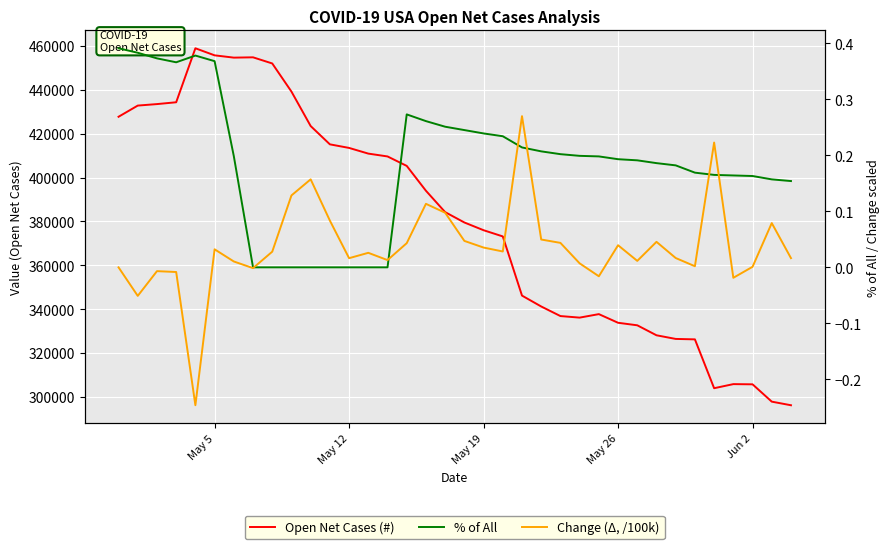

Reading right to left, what are all the values shown in this chart?

Open Net Cases (#): 296183.0	297824.0	305724.0	305817.0	303951.0	326228.0	326426.0	328088.0	332639.0	333791.0	337736.0	336142.0	336852.0	341216.0	346181.0	373168.0	375997.0	379527.0	384245.0	393991.0	405327.0	409640.0	410932.0	413524.0	415158.0	423501.0	439209.0	452043.0	454838.0	454697.0	455743.0	458962.0	434345.0	433512.0	432831.0	427734.0
% of All: 0.2	0.2	0.2	0.2	0.2	0.2	0.2	0.2	0.2	0.2	0.2	0.2	0.2	0.2	0.2	0.2	0.2	0.2	0.3	0.3	0.3	0.0	0.0	0.0	0.0	0.0	0.0	0.0	0.0	0.2	0.4	0.4	0.4	0.4	0.4	0.4
Change (Δ, /100k): 0.0	0.1	0.0	-0.0	0.2	0.0	0.0	0.0	0.0	0.0	-0.0	0.0	0.0	0.0	0.3	0.0	0.0	0.0	0.1	0.1	0.0	0.0	0.0	0.0	0.1	0.2	0.1	0.0	-0.0	0.0	0.0	-0.2	-0.0	-0.0	-0.1	0.0